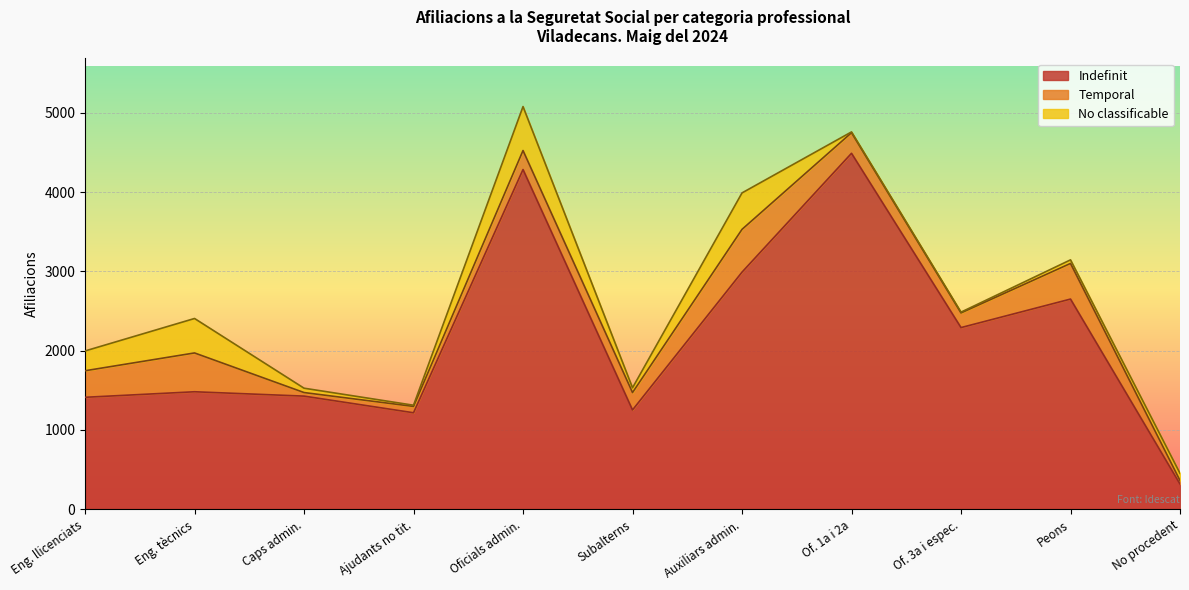

Is it true that Indefinit equals 6859 at Oficials de primera i de segona?

False